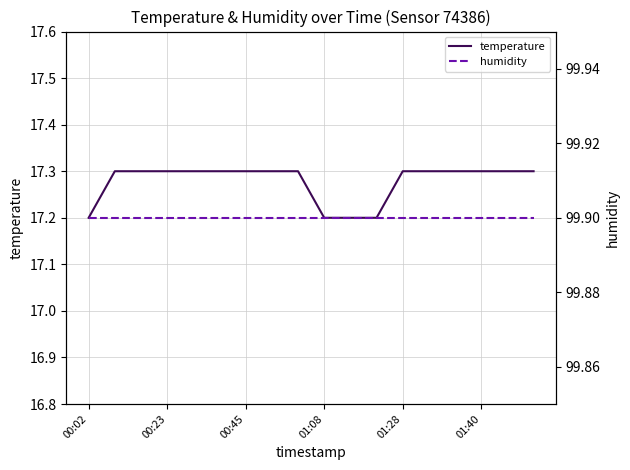

What is the minimum value for temperature?

17.2